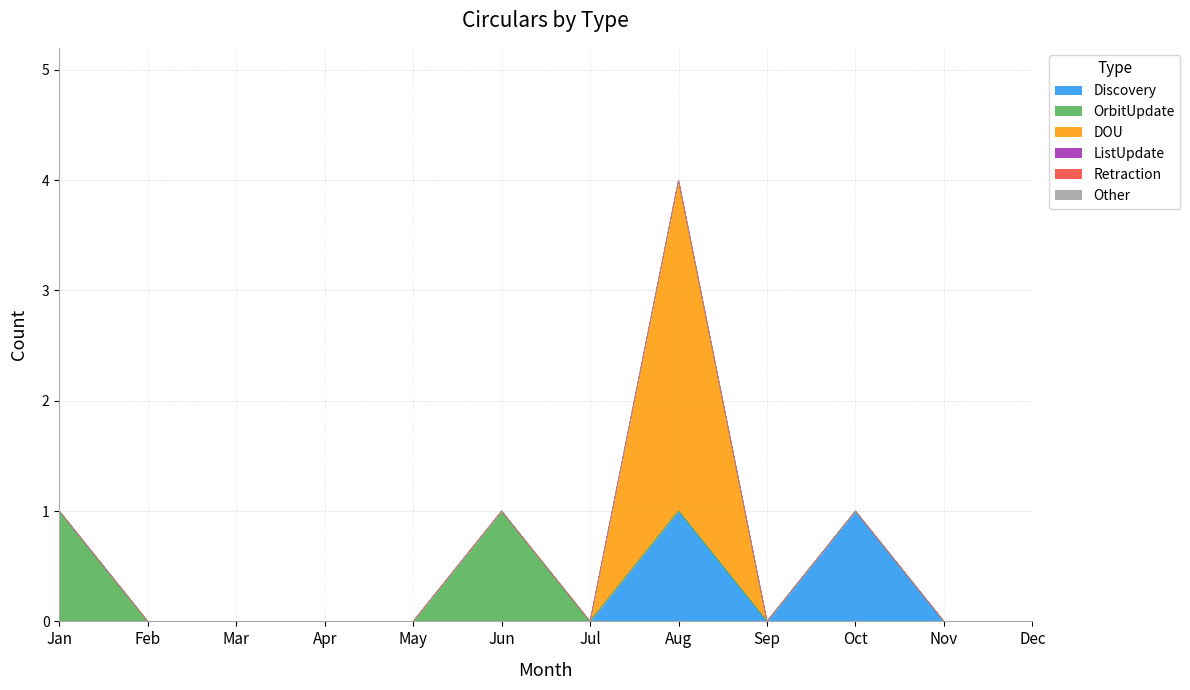

Reading left to right, list all the values displayed in this chart.

Discovery: Jan=0	Feb=0	Mar=0	Apr=0	May=0	Jun=0	Jul=0	Aug=1	Sep=0	Oct=1	Nov=0	Dec=0
OrbitUpdate: Jan=1	Feb=0	Mar=0	Apr=0	May=0	Jun=1	Jul=0	Aug=0	Sep=0	Oct=0	Nov=0	Dec=0
DOU: Jan=0	Feb=0	Mar=0	Apr=0	May=0	Jun=0	Jul=0	Aug=3	Sep=0	Oct=0	Nov=0	Dec=0
ListUpdate: Jan=0	Feb=0	Mar=0	Apr=0	May=0	Jun=0	Jul=0	Aug=0	Sep=0	Oct=0	Nov=0	Dec=0
Retraction: Jan=0	Feb=0	Mar=0	Apr=0	May=0	Jun=0	Jul=0	Aug=0	Sep=0	Oct=0	Nov=0	Dec=0
Other: Jan=0	Feb=0	Mar=0	Apr=0	May=0	Jun=0	Jul=0	Aug=0	Sep=0	Oct=0	Nov=0	Dec=0